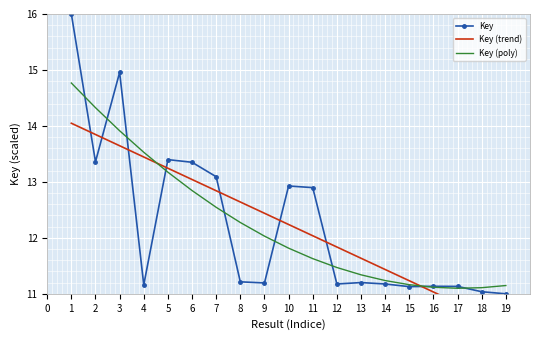

What is the minimum value for Key?

11.0